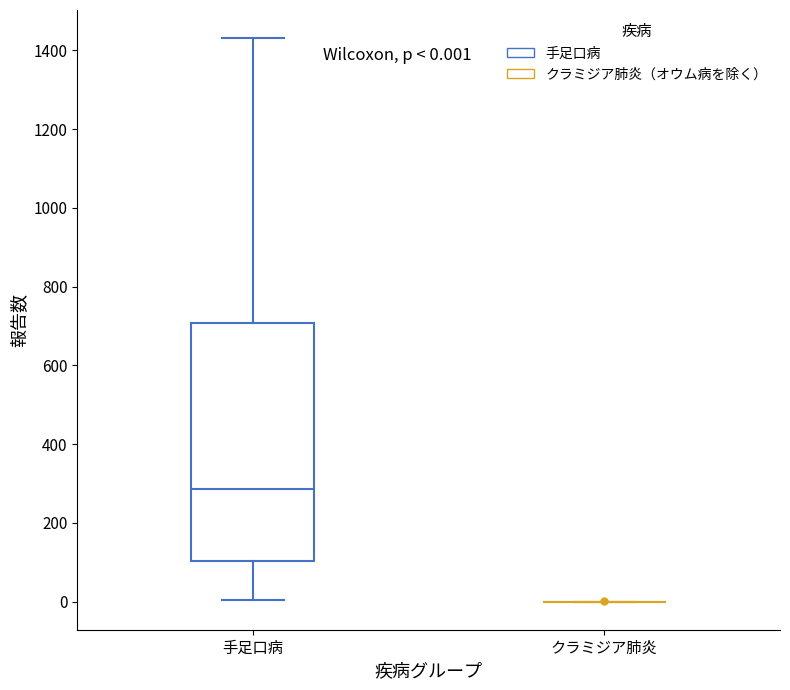

Which box is the tallest, from its lower edge to its upper edge?

手足口病